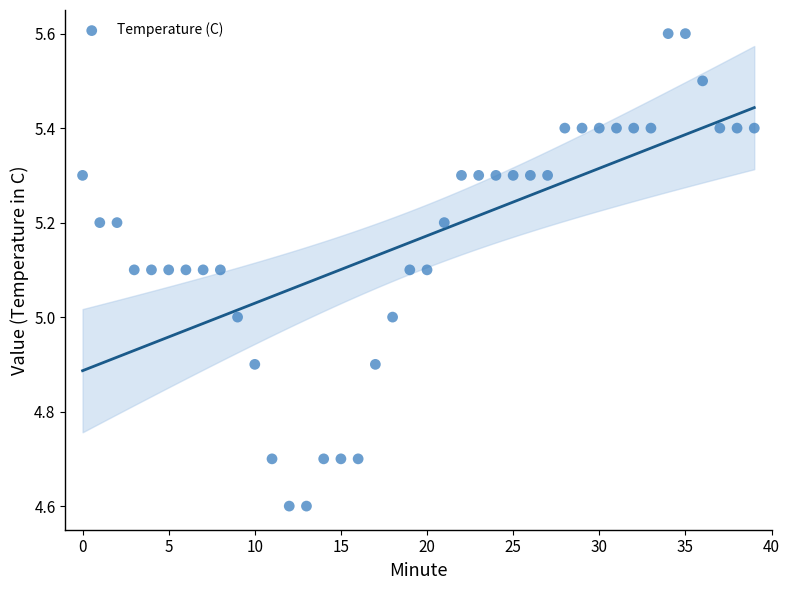

What is the range of Y values (max minus min)?

1.0